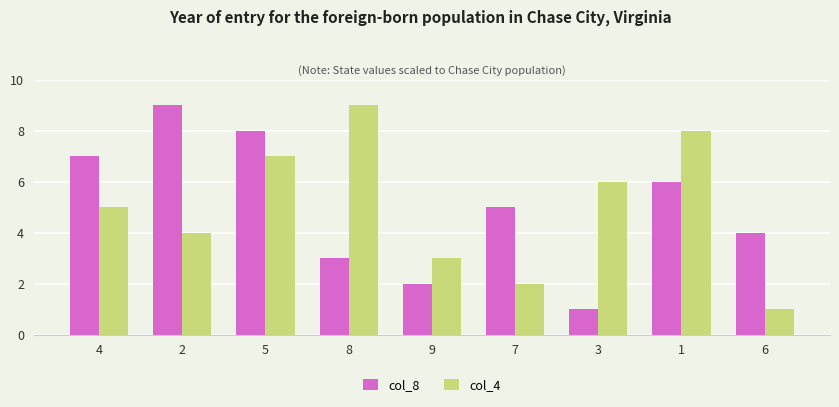

True or false: col_8 has a value of 6 at 1.

True